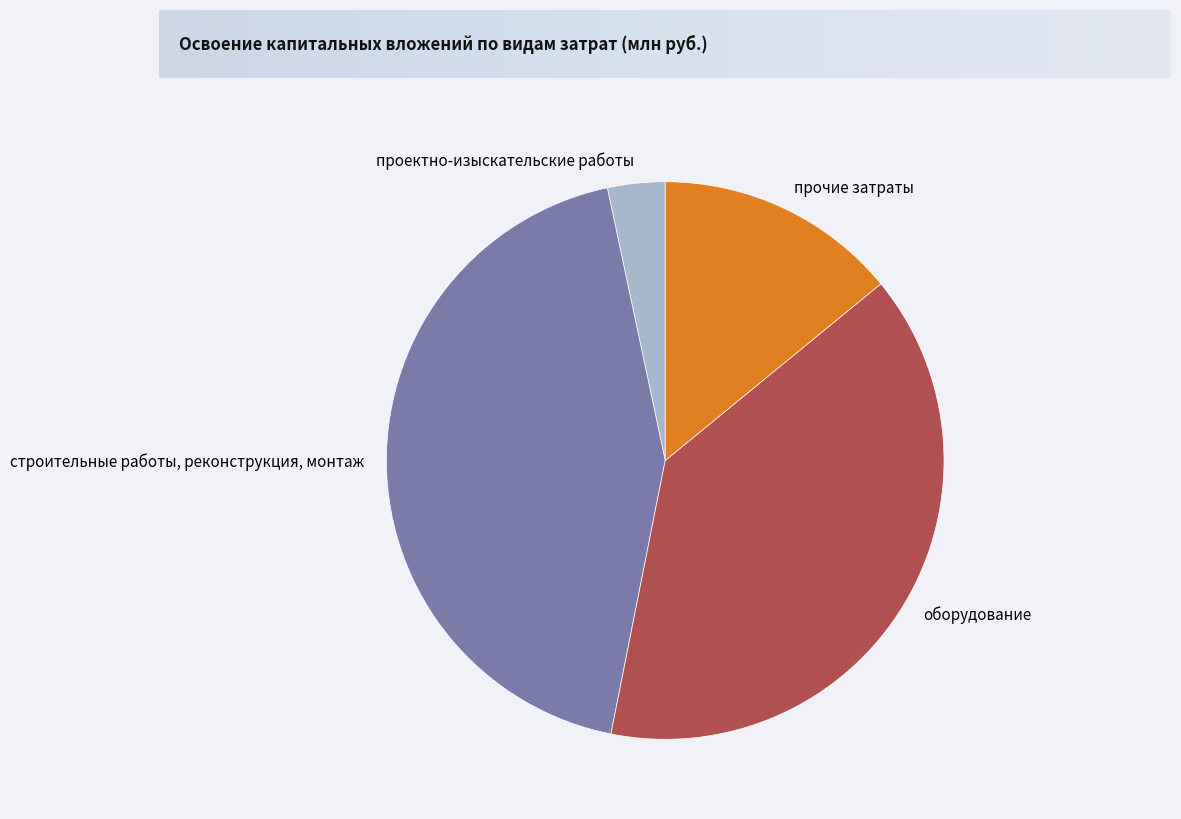

How many slices are in this pie chart?

4